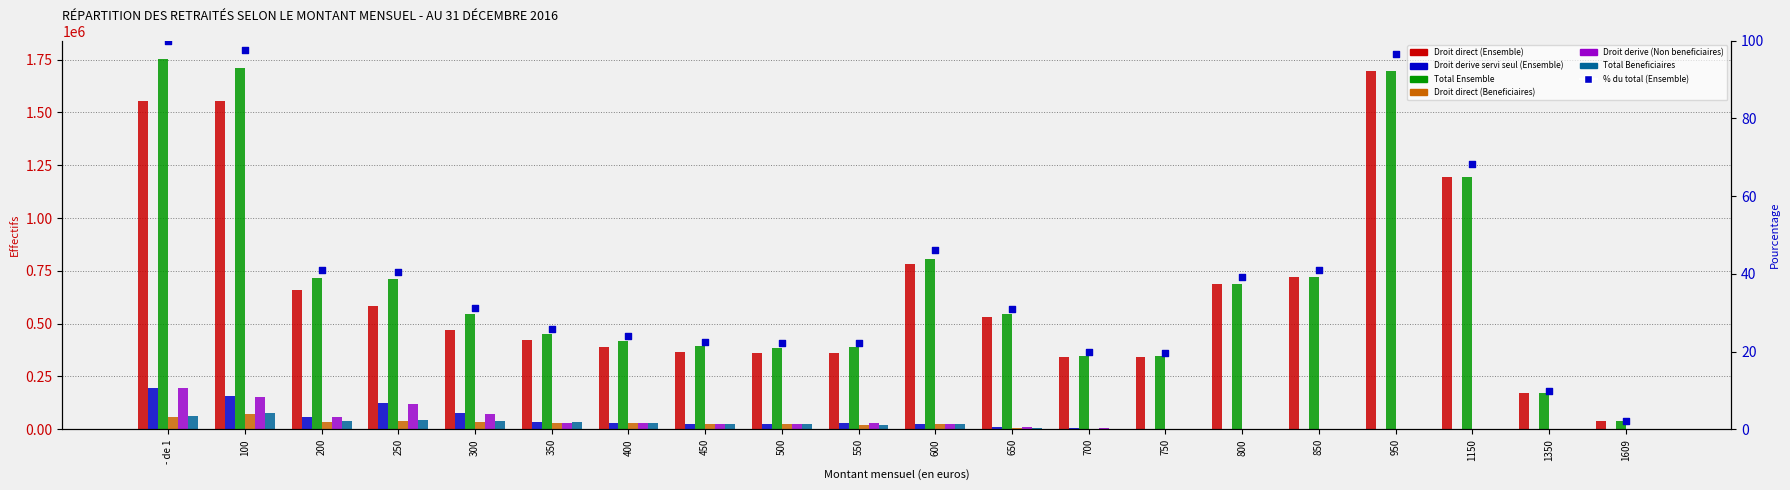

Which series contains the lowest Y value?

Droit derive servi seul (Ensemble)